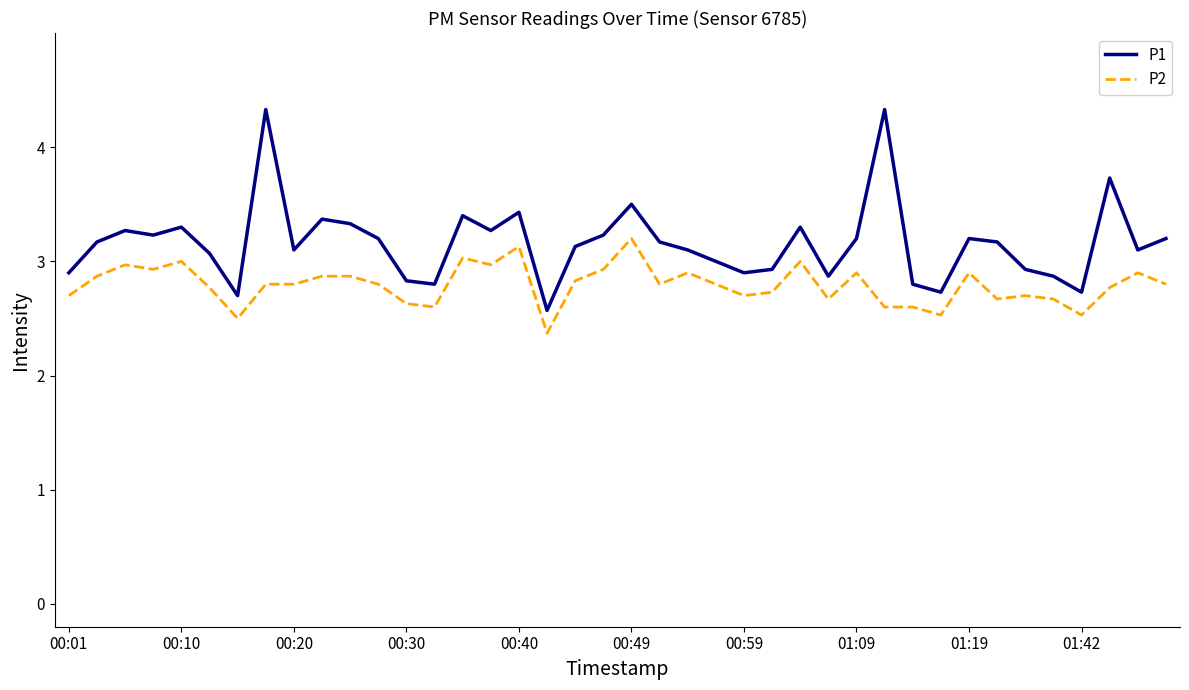

What is the difference between the maximum and minimum values in the P2 series?

0.8